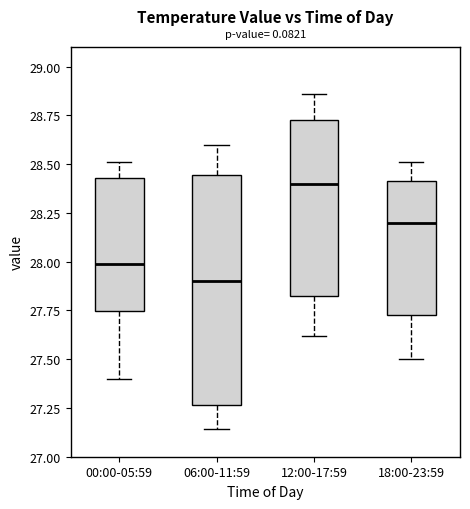

Which box has the highest median line?

12:00-17:59